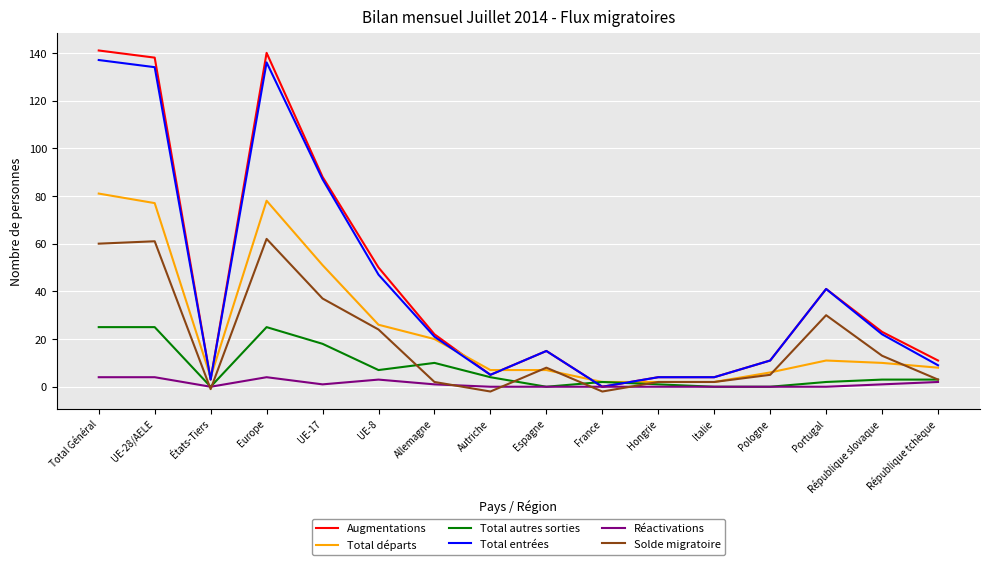

Where does the Solde migratoire series first go above 8?

Total Général